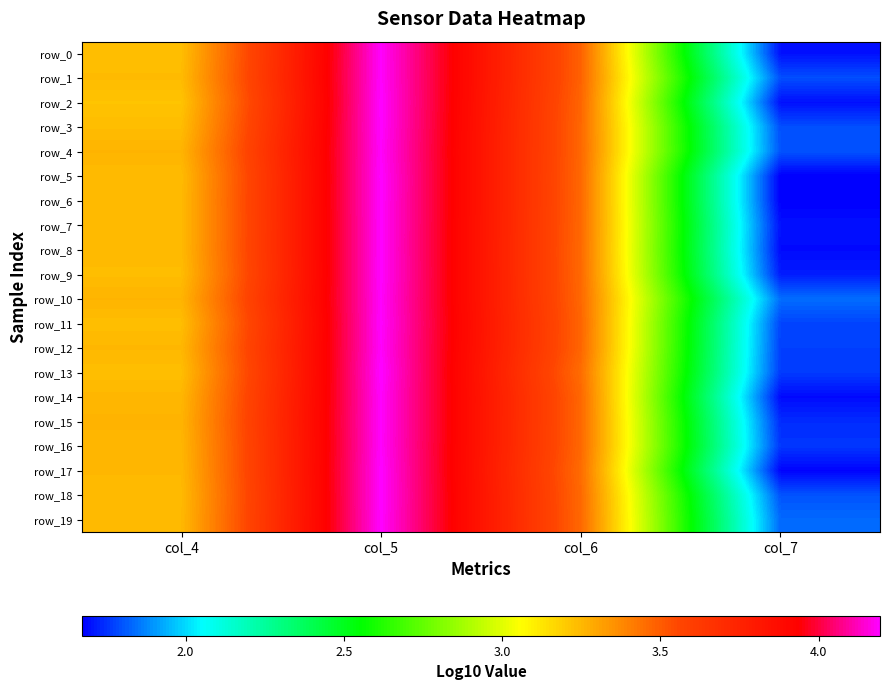

True or false: row_1 has a value of 1.8 at col_7.

True